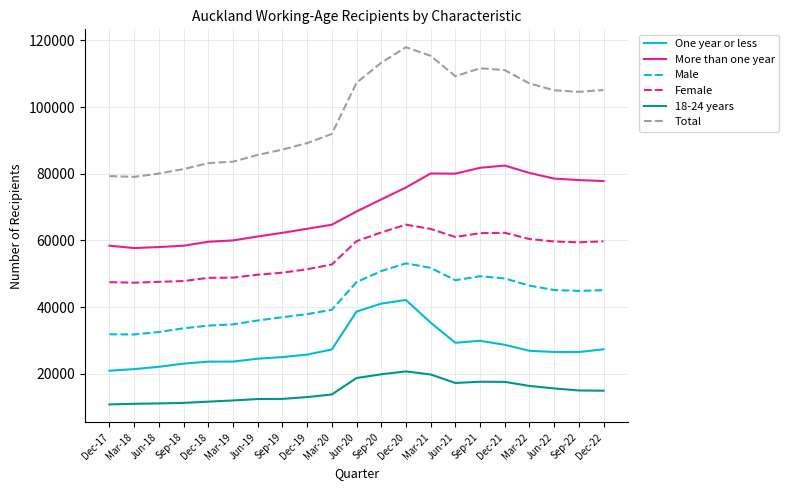

Between Sep-19 and Sep-20, which series saw the biggest shift?

Total